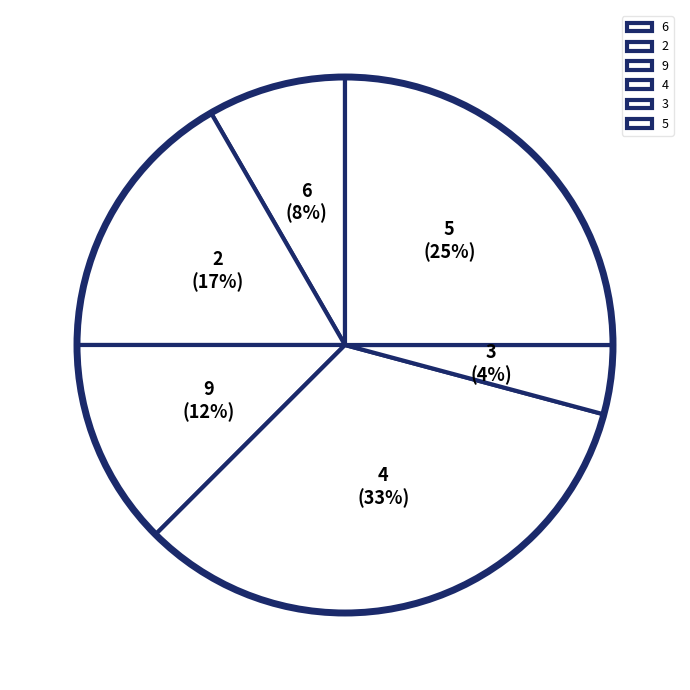

Combined, do 5 and 3 account for over 50%?

No